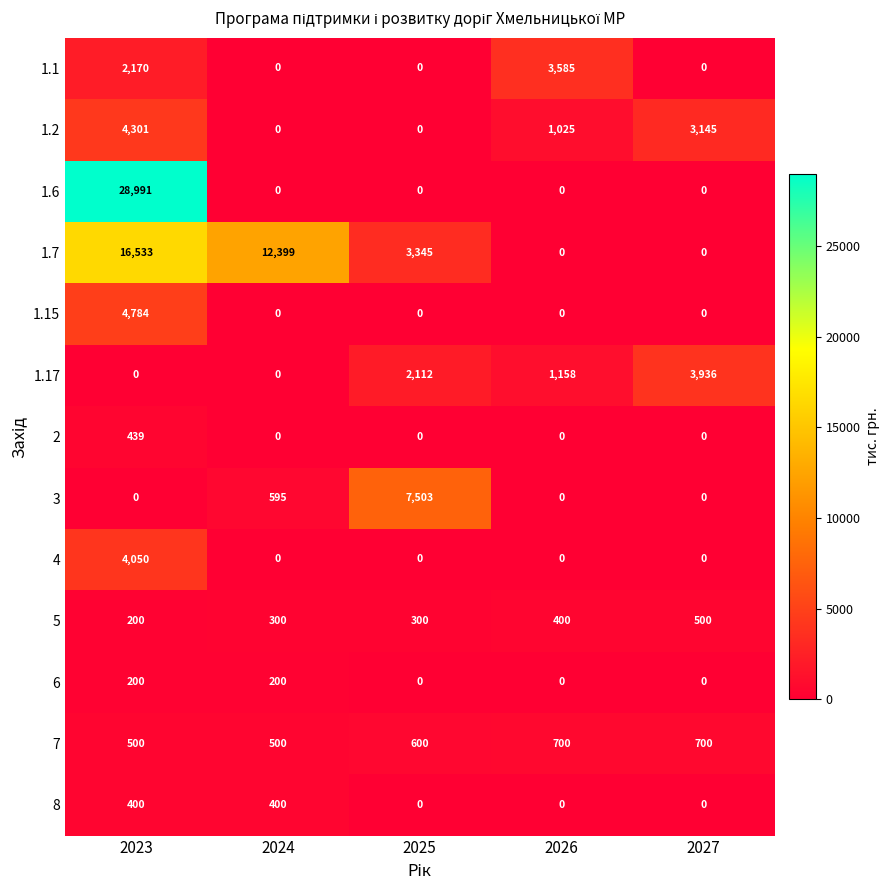

Which series has the largest total across all categories?

1.7